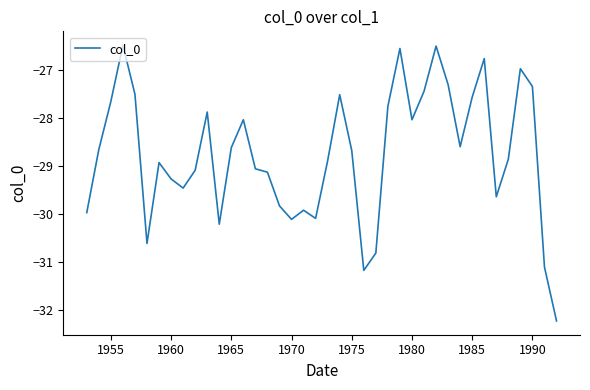

What is the smallest value displayed?

-32.2